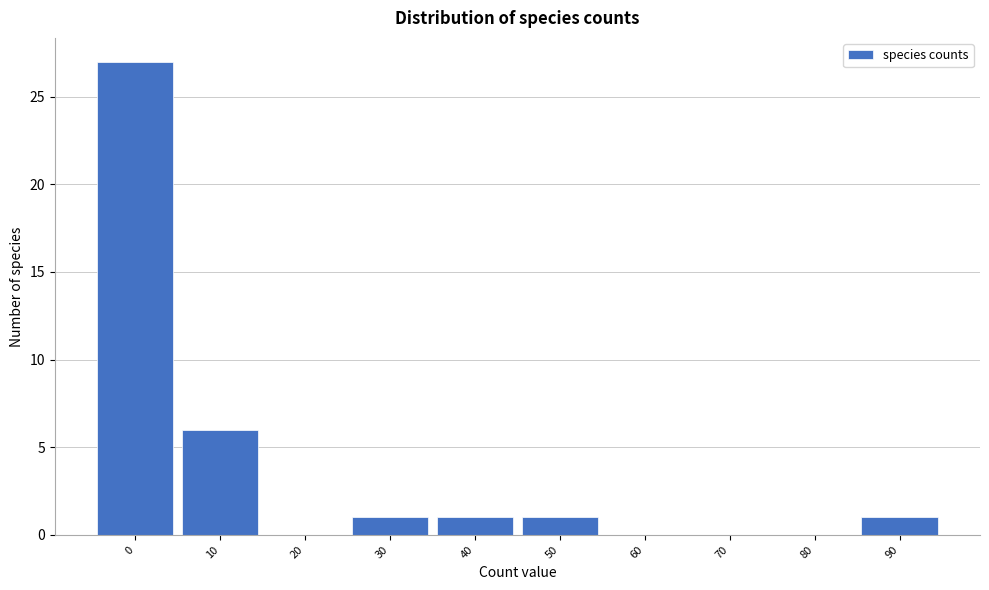

Reading left to right, what are all the values shown in this chart?

0=27	10=6	20=0	30=1	40=1	50=1	60=0	70=0	80=0	90=1